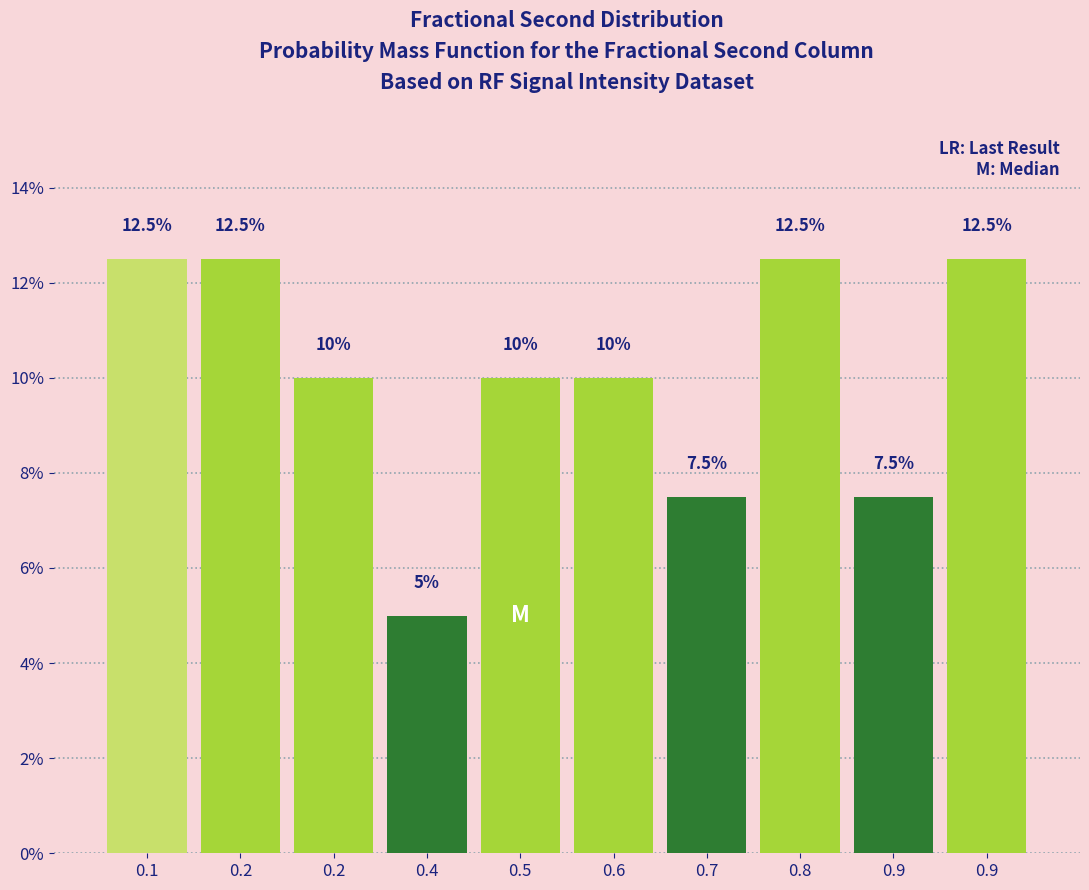

Does the chart contain any negative values?

No